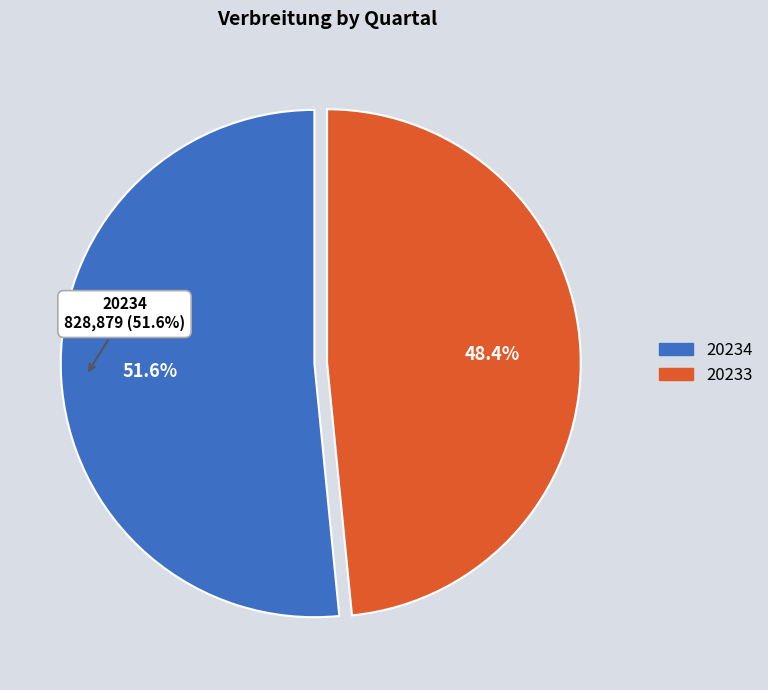

To the nearest percent, what portion does 20234 represent?

52%